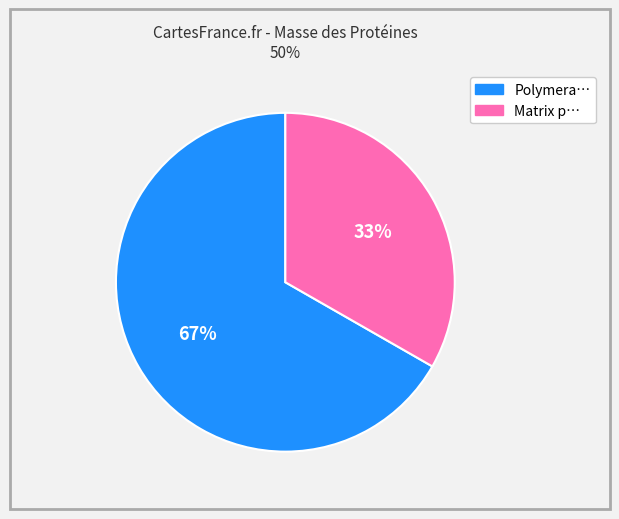

Is there a majority slice in this chart?

Yes